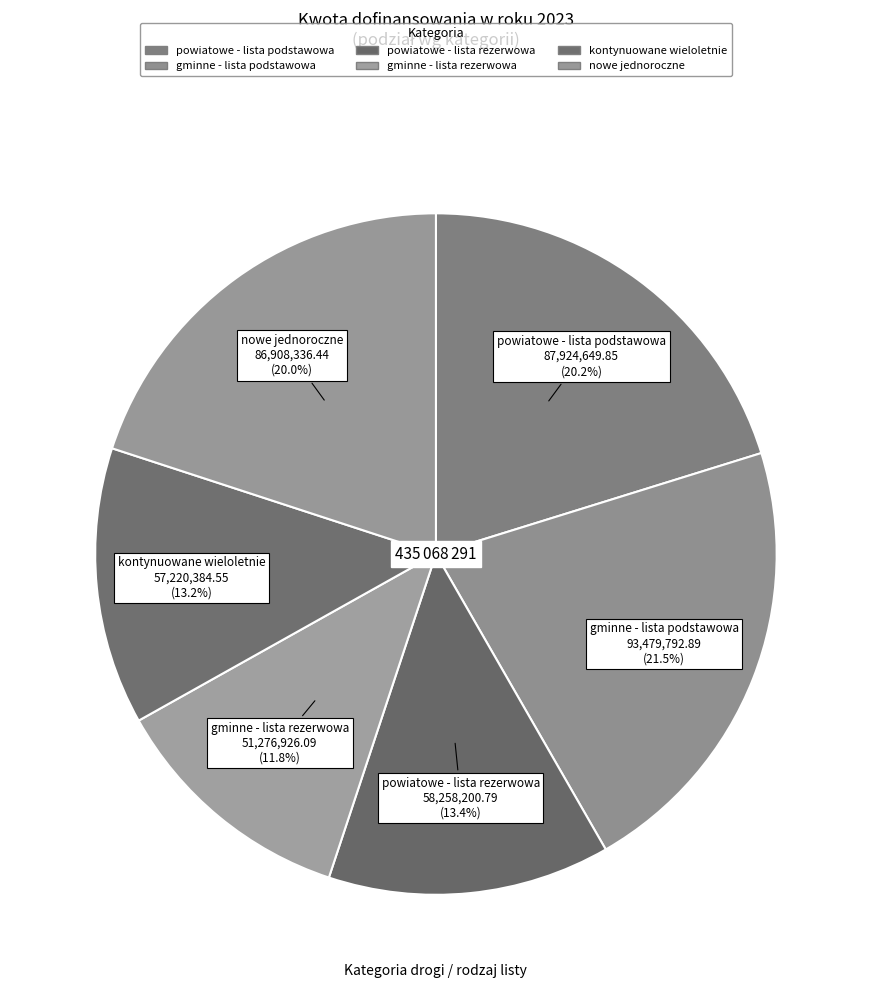

Is gminne - lista rezerwowa the majority of the pie?

No